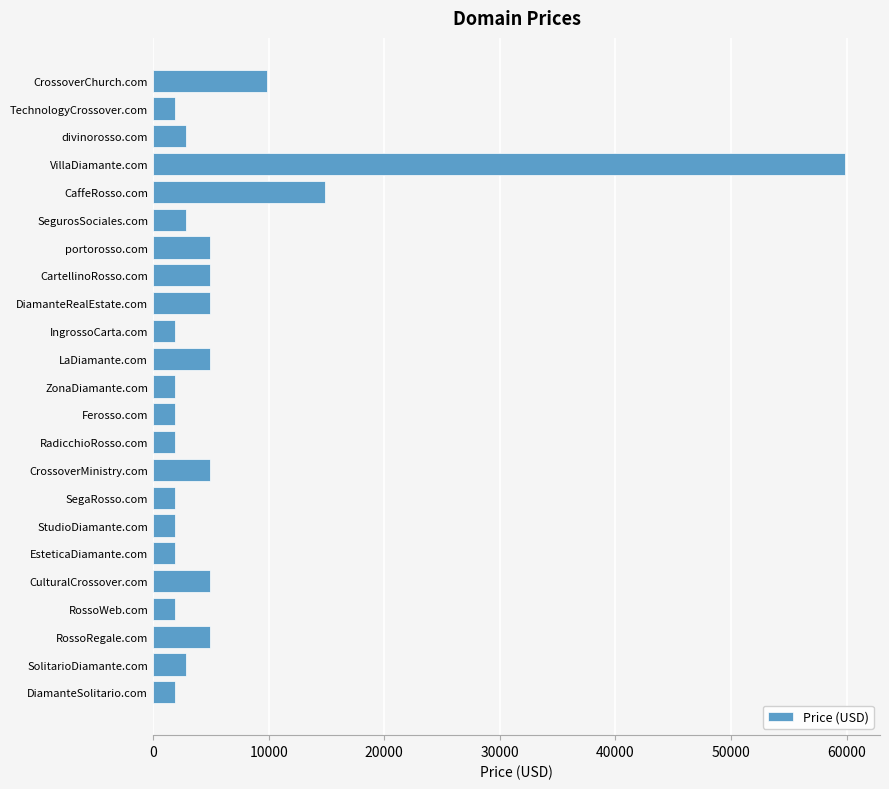

What is the smallest value displayed?

1888